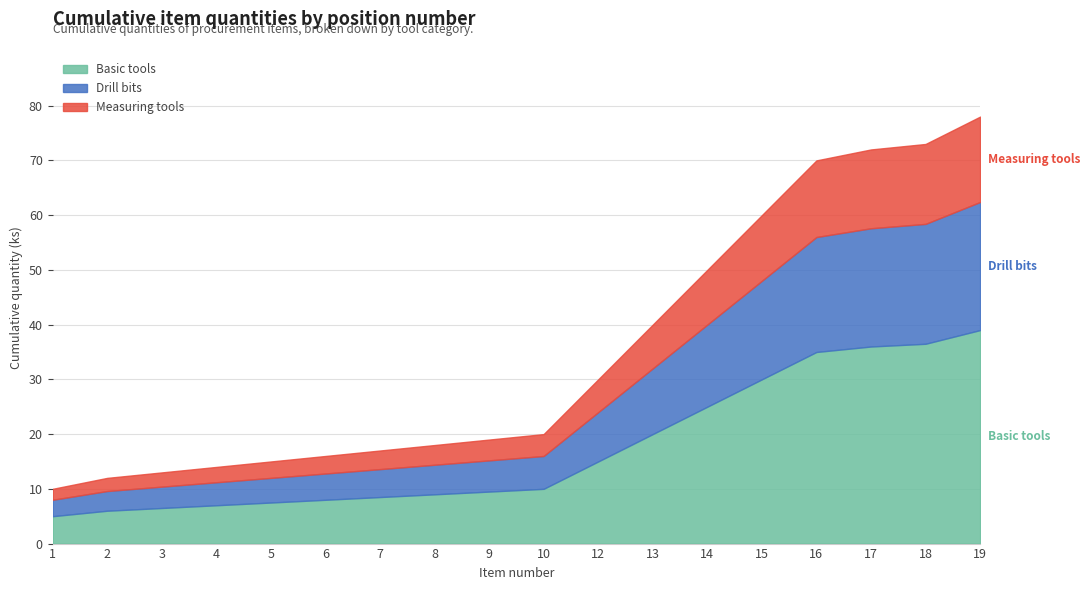

What are all the series names shown in the legend?

Basic tools, Drill bits, Measuring tools